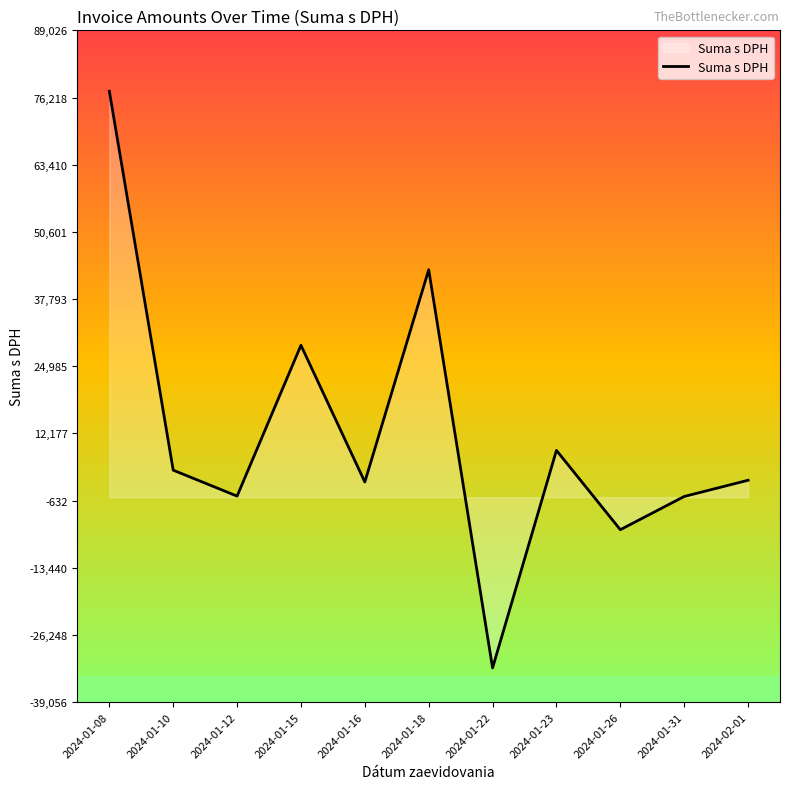

Count the number of values greater than 3238.

6